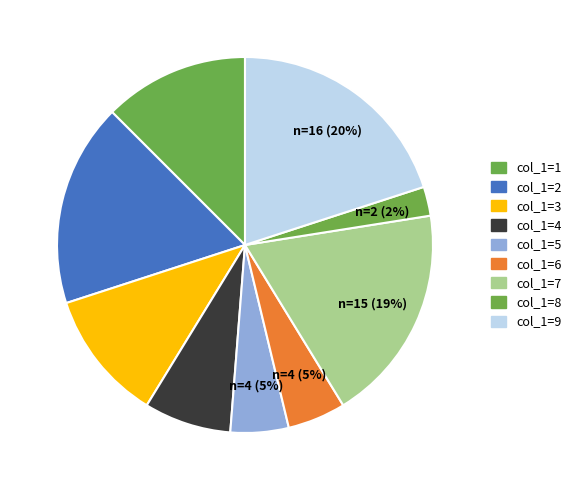

Count the number of slices in the pie.

9